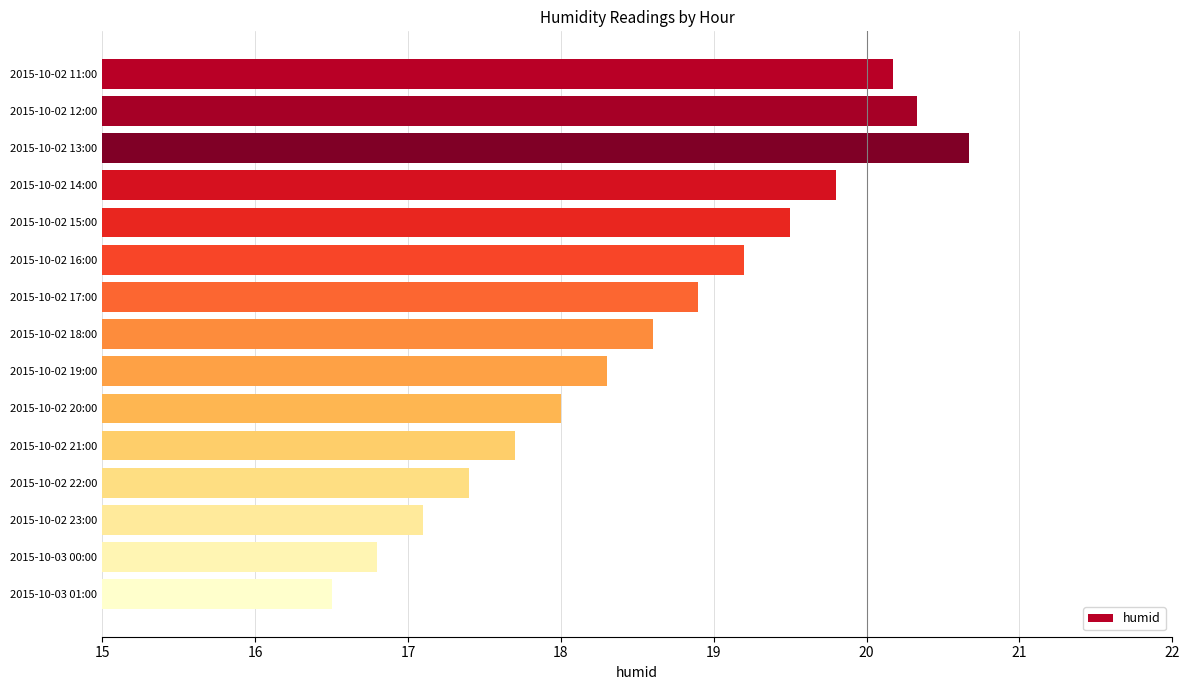

What is the minimum value shown in the chart?

16.5